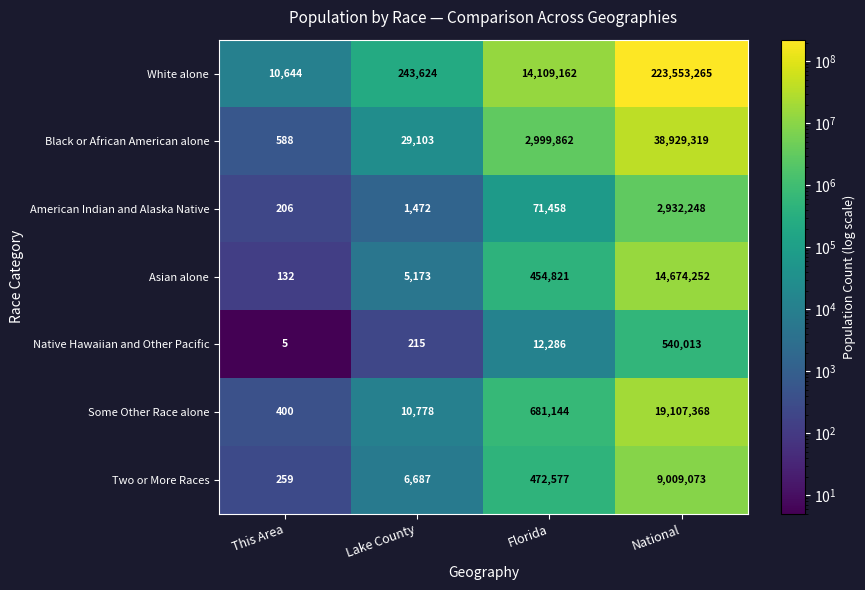

Which label corresponds to the largest value in the chart?

National